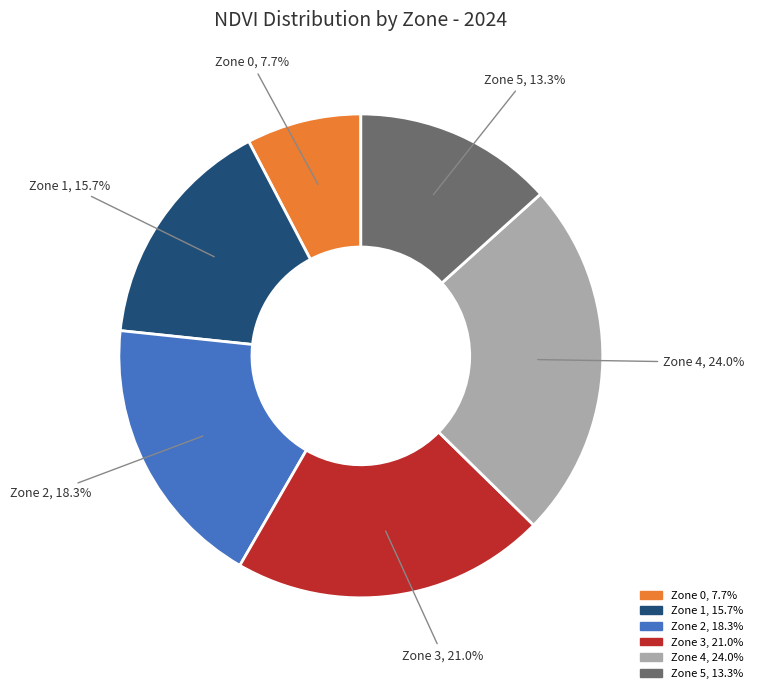

To the nearest percent, what is the difference between the Zone 3 and Zone 0 slice percentages?

13%